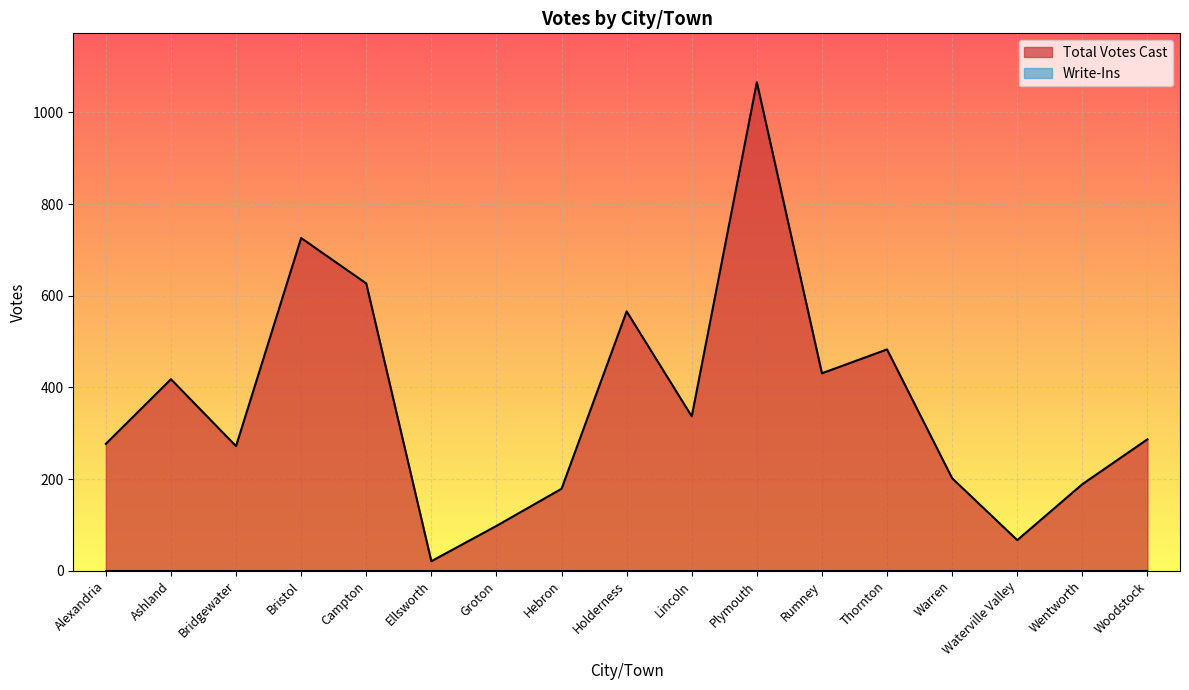

Which label corresponds to the smallest value in the chart?

Ellsworth